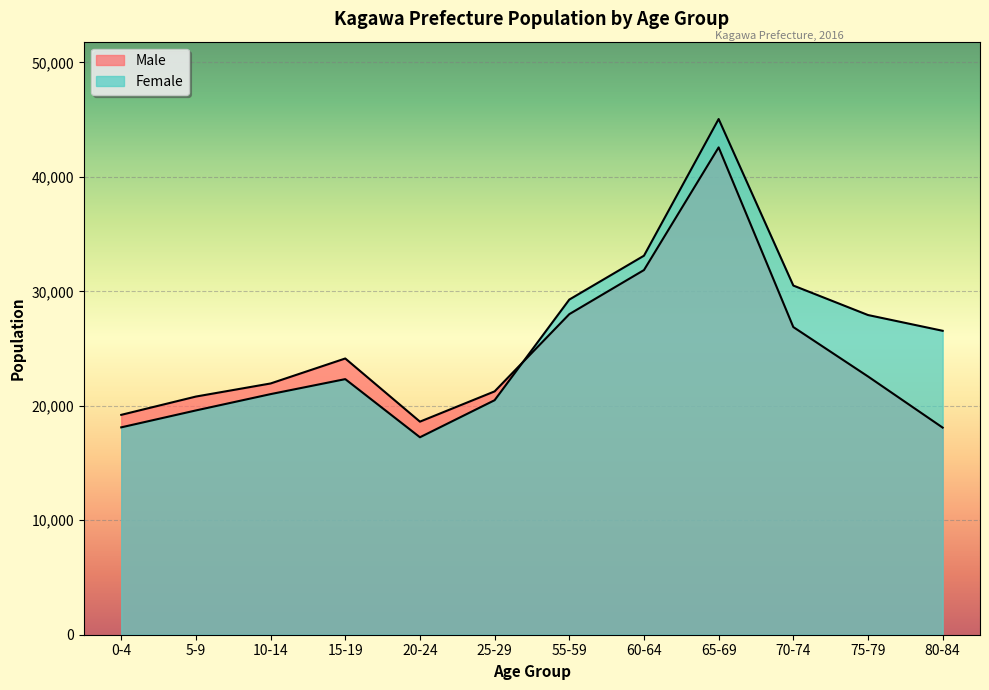

What position from the left is 25-29?

6